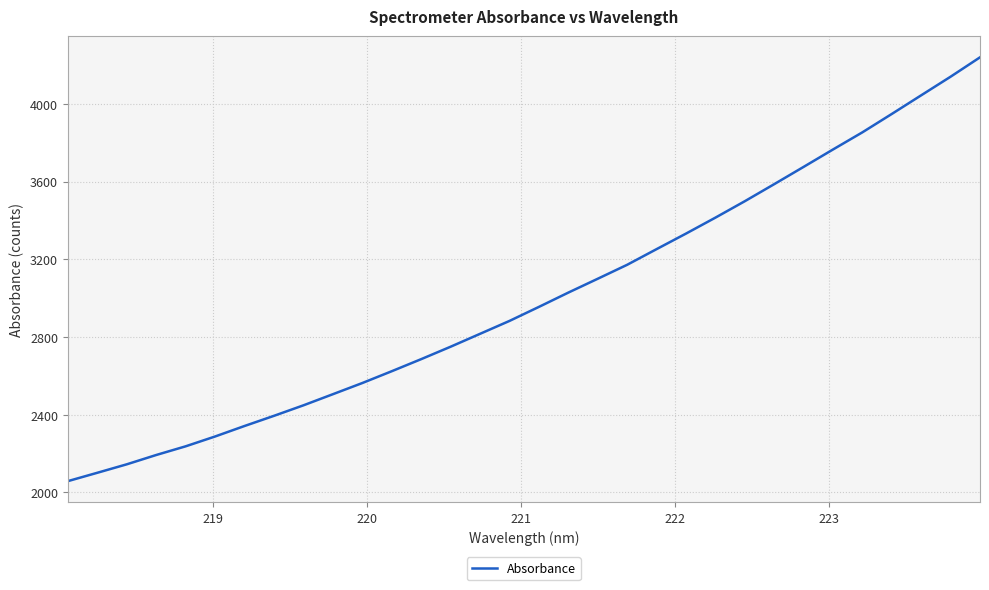

What is the difference between the maximum and minimum values?

2182.1